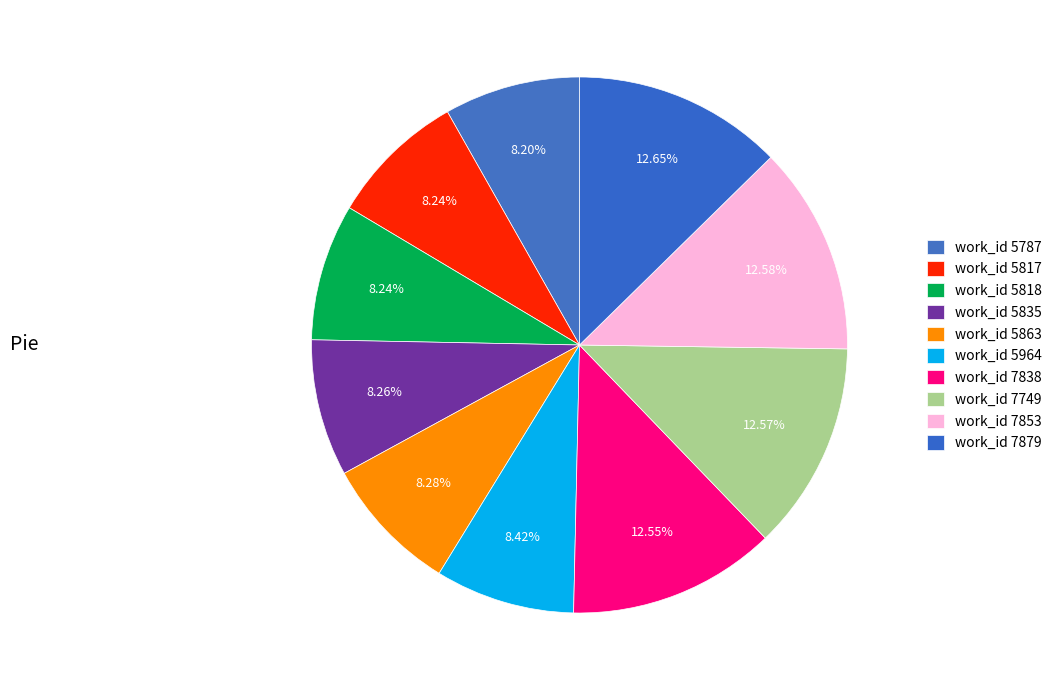

How many slices are in this pie chart?

10